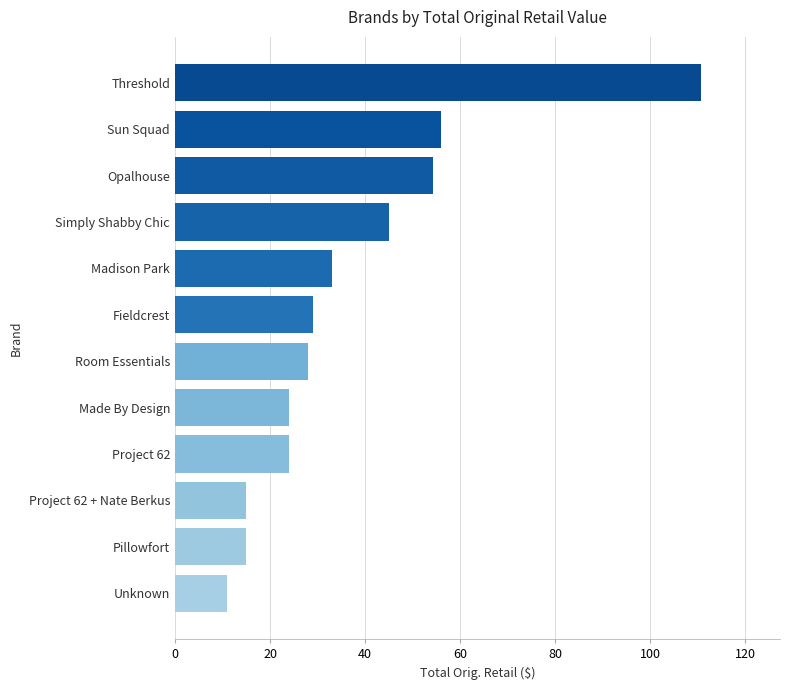

What value does the data have at Project 62?

24.0